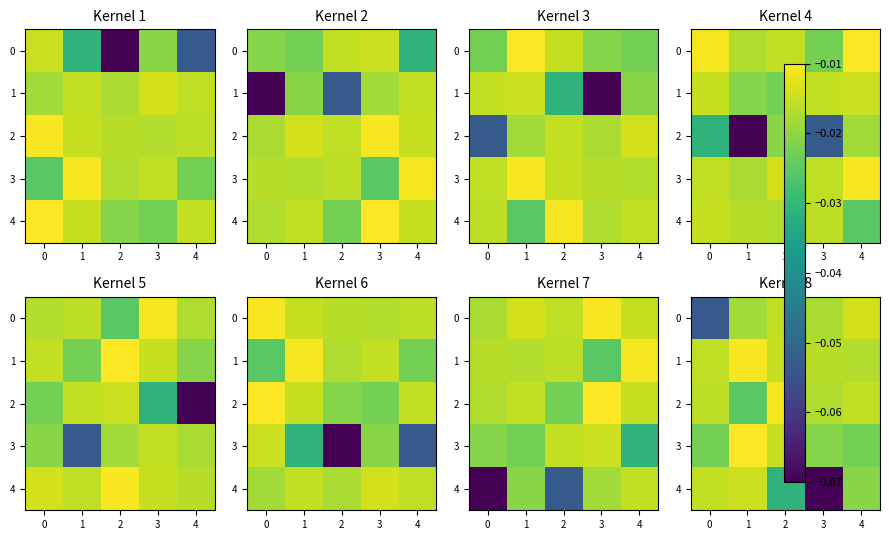

Count the number of data series in this chart.

5